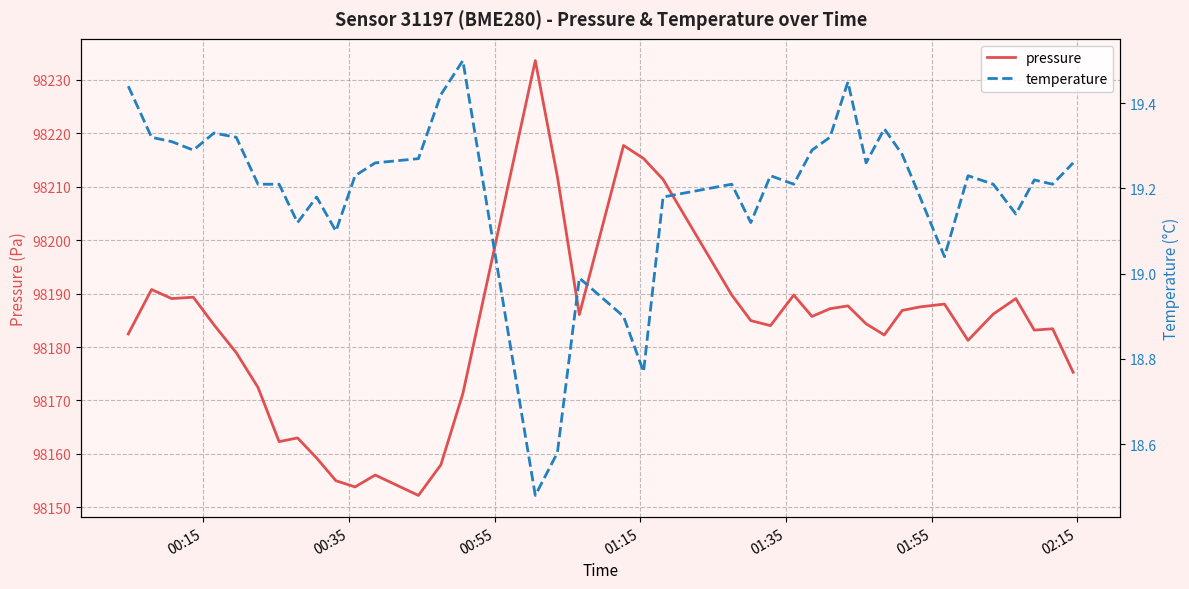

How many interior local peaks does the temperature series have?

10